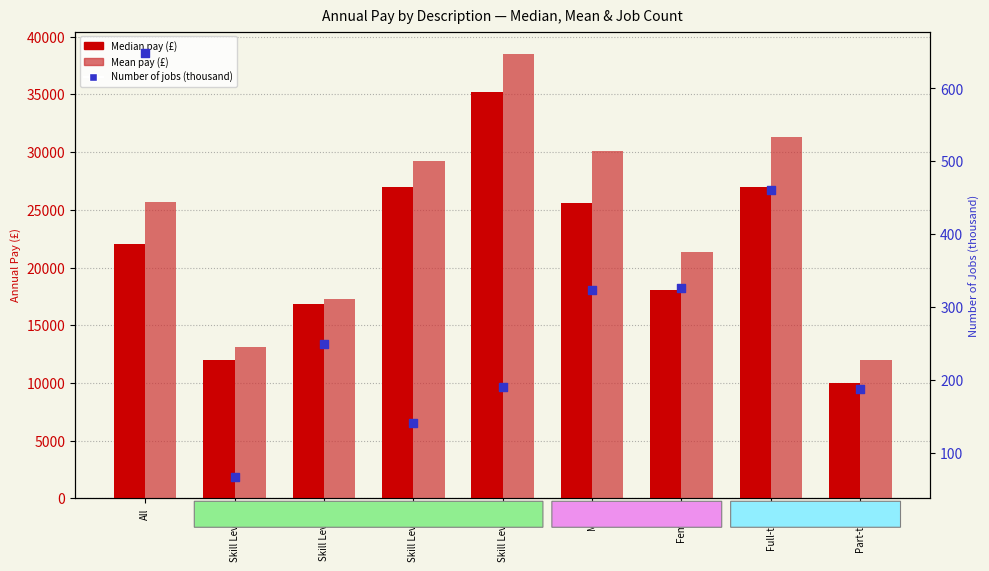

At how many categories does at least one series exceed 29517?

3